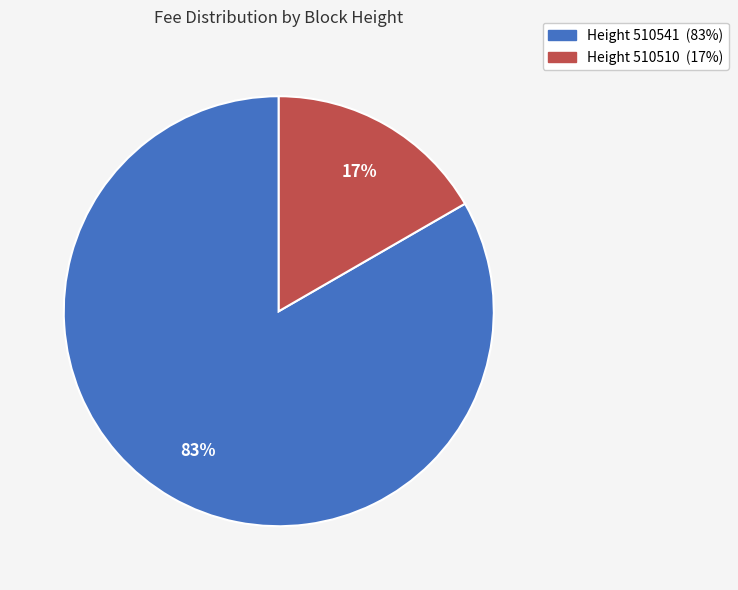

Is there any slice that represents more than half of the pie?

Yes